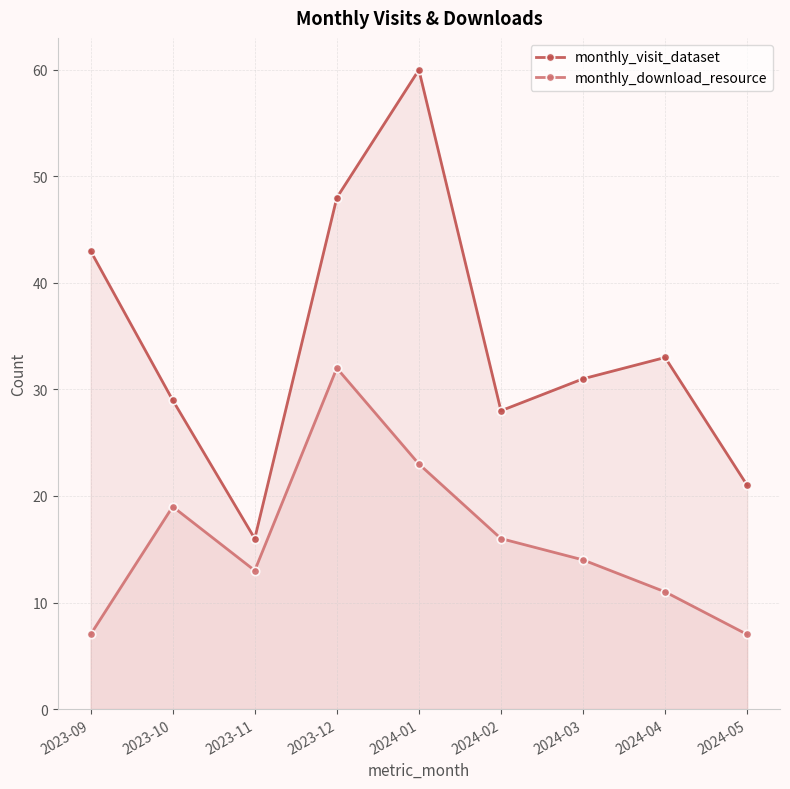

What is the spread (max minus min) of values at 2024-03?

17